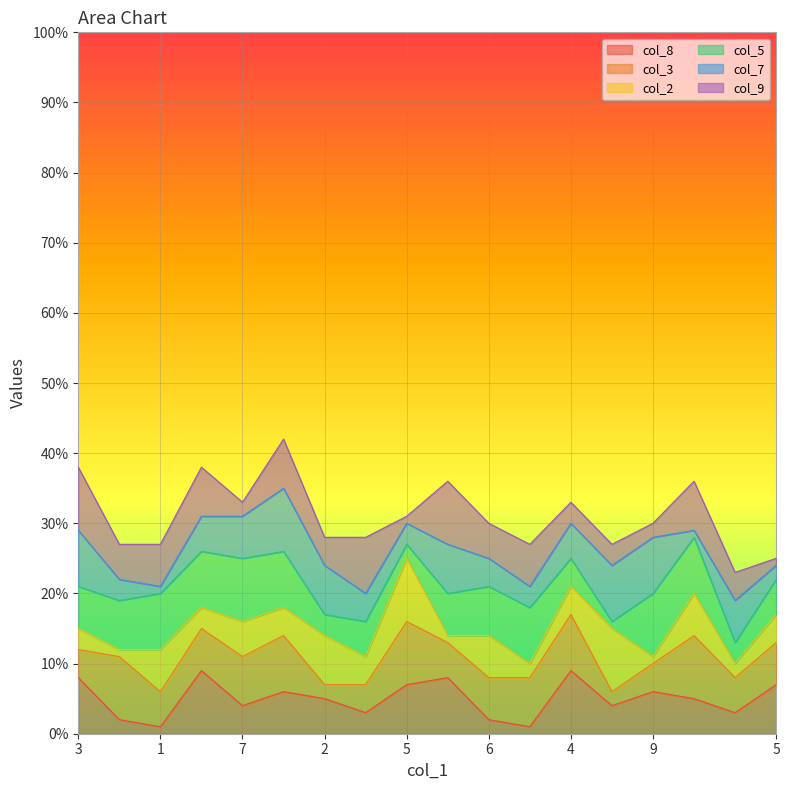

What is the difference between the col_7 values at 1 and 8?

2